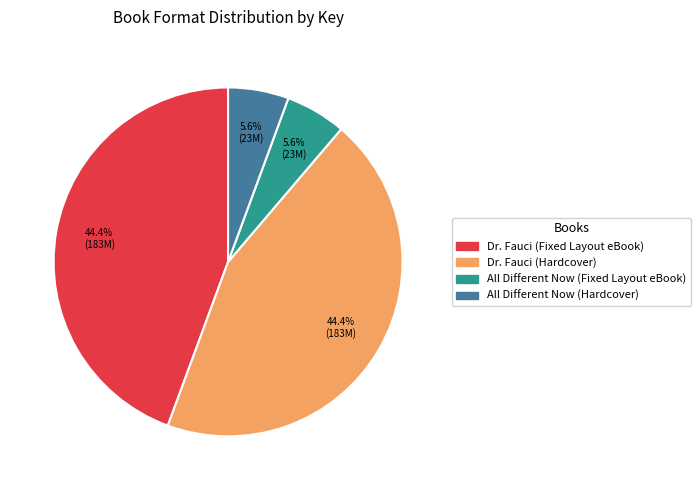

How many segments does this pie chart have?

4